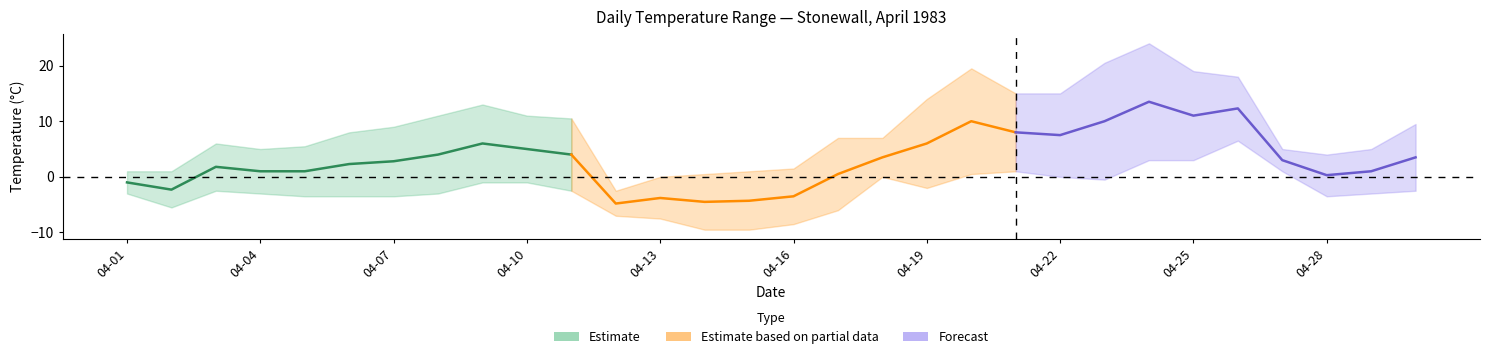

Reading right to left, what are all the values shown in this chart?

Max Temp (C): 1983-04-30=9.5	1983-04-29=5.0	1983-04-28=4.0	1983-04-27=5.0	1983-04-26=18.0	1983-04-25=19.0	1983-04-24=24.0	1983-04-23=20.5	1983-04-22=15.0	1983-04-21=15.0	1983-04-20=19.5	1983-04-19=14.0	1983-04-18=7.0	1983-04-17=7.0	1983-04-16=1.5	1983-04-15=1.0	1983-04-14=0.5	1983-04-13=0.0	1983-04-12=-2.5	1983-04-11=10.5	1983-04-10=11.0	1983-04-09=13.0	1983-04-08=11.0	1983-04-07=9.0	1983-04-06=8.0	1983-04-05=5.5	1983-04-04=5.0	1983-04-03=6.0	1983-04-02=1.0	1983-04-01=1.0
Min Temp (C): 1983-04-30=-2.5	1983-04-29=-3.0	1983-04-28=-3.5	1983-04-27=1.0	1983-04-26=6.5	1983-04-25=3.0	1983-04-24=3.0	1983-04-23=-0.5	1983-04-22=0.0	1983-04-21=1.0	1983-04-20=0.5	1983-04-19=-2.0	1983-04-18=0.0	1983-04-17=-6.0	1983-04-16=-8.5	1983-04-15=-9.5	1983-04-14=-9.5	1983-04-13=-7.5	1983-04-12=-7.0	1983-04-11=-2.5	1983-04-10=-1.0	1983-04-09=-1.0	1983-04-08=-3.0	1983-04-07=-3.5	1983-04-06=-3.5	1983-04-05=-3.5	1983-04-04=-3.0	1983-04-03=-2.5	1983-04-02=-5.5	1983-04-01=-3.0
Mean Temp (C): 1983-04-30=3.5	1983-04-29=1.0	1983-04-28=0.3	1983-04-27=3.0	1983-04-26=12.3	1983-04-25=11.0	1983-04-24=13.5	1983-04-23=10.0	1983-04-22=7.5	1983-04-21=8.0	1983-04-20=10.0	1983-04-19=6.0	1983-04-18=3.5	1983-04-17=0.5	1983-04-16=-3.5	1983-04-15=-4.3	1983-04-14=-4.5	1983-04-13=-3.8	1983-04-12=-4.8	1983-04-11=4.0	1983-04-10=5.0	1983-04-09=6.0	1983-04-08=4.0	1983-04-07=2.8	1983-04-06=2.3	1983-04-05=1.0	1983-04-04=1.0	1983-04-03=1.8	1983-04-02=-2.3	1983-04-01=-1.0